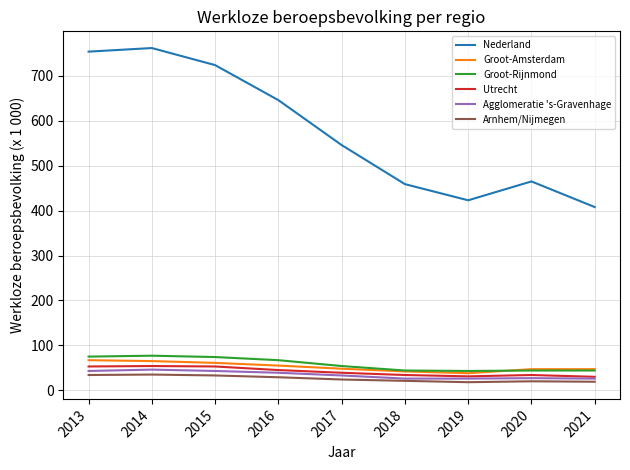

What is the sum of all Groot-Rijnmond values?

522